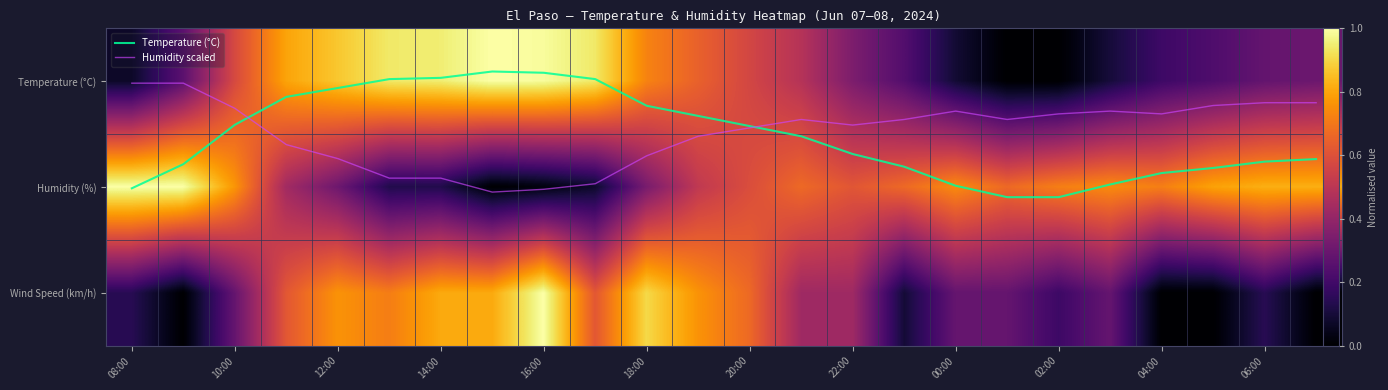

At how many categories does at least one series exceed 20?

8